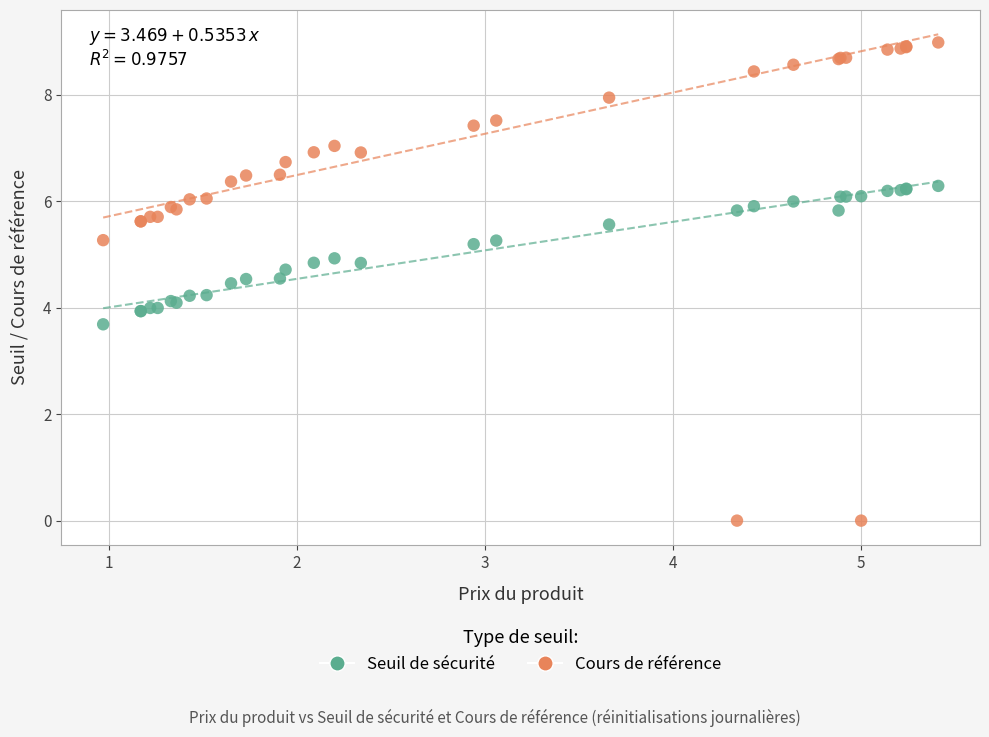

Which series contains the lowest Y value?

Cours de référence